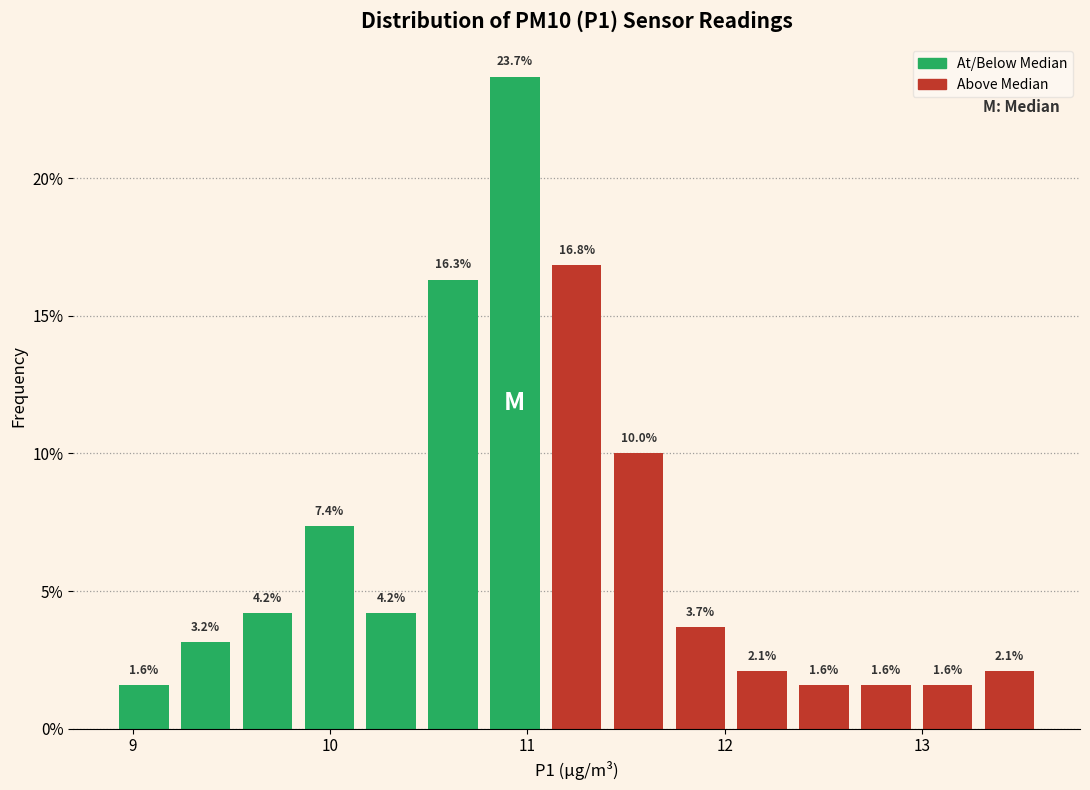

Read against the x-axis, roughly where is the centre of the tallest bar?

10.9